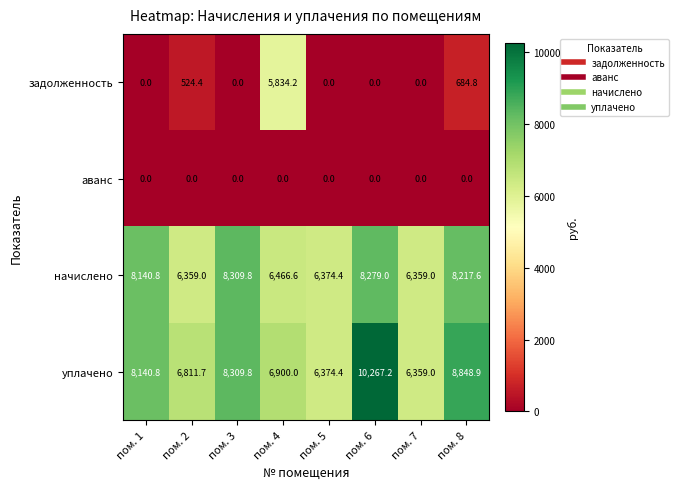

The задолженность series shows 3227.0 at пом. 7. True or false?

False